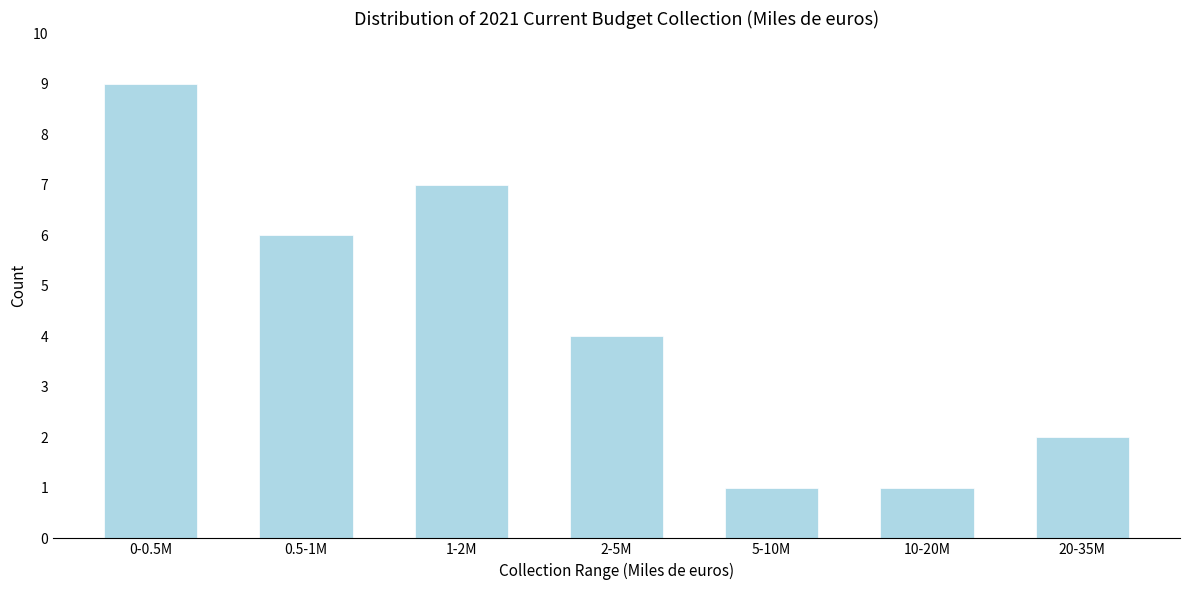

Reading left to right, extract all data points from this chart.

0-0.5M=9	0.5-1M=6	1-2M=7	2-5M=4	5-10M=1	10-20M=1	20-35M=2